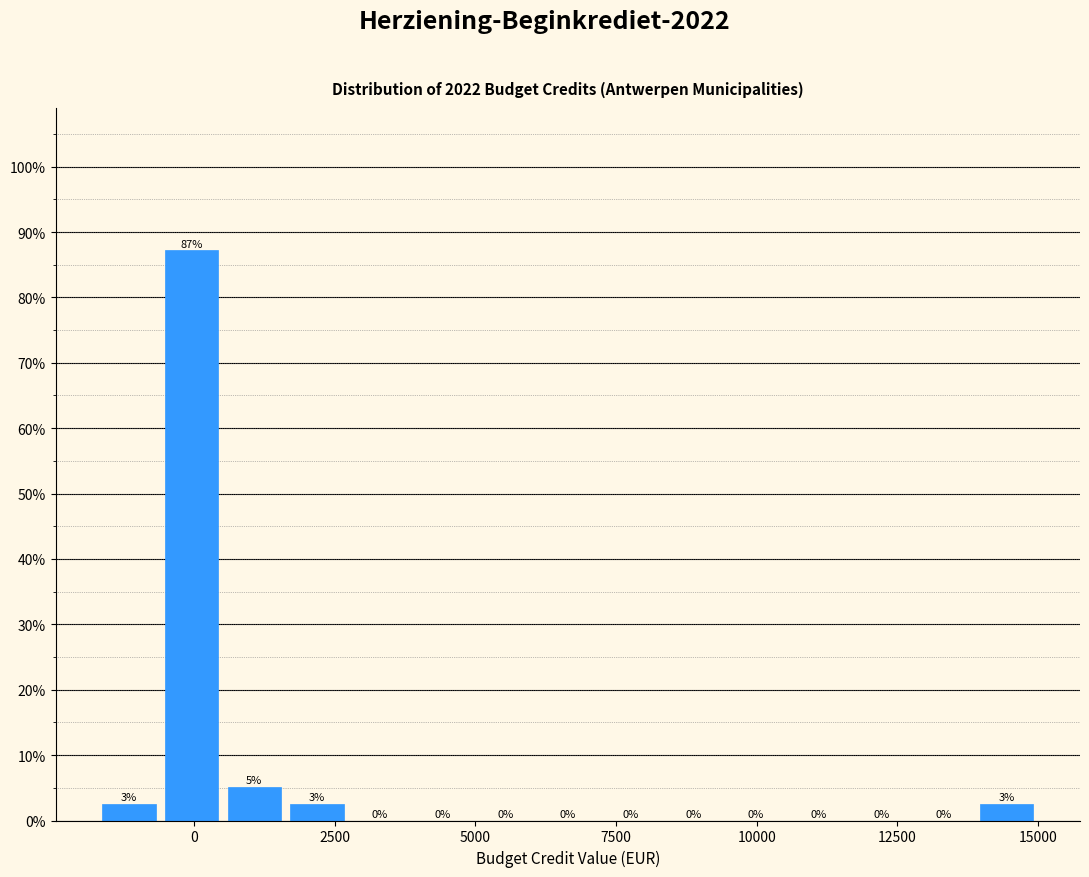

Around what value on the x-axis is the tallest bar? Give the approximate position of its centre, as read against the axis.

0